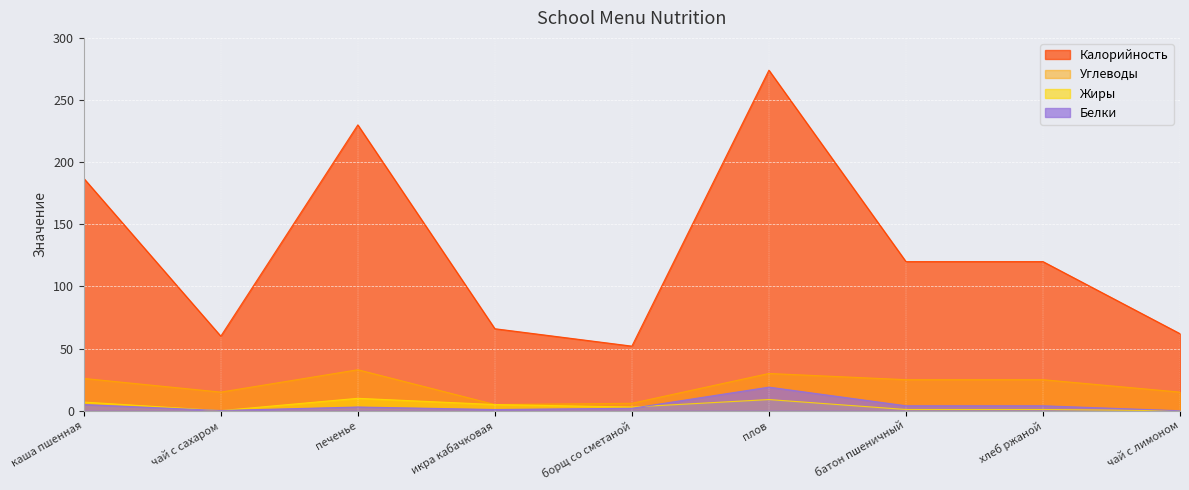

The value of Калорийность at хлеб ржаной is 120.0. True or false?

True